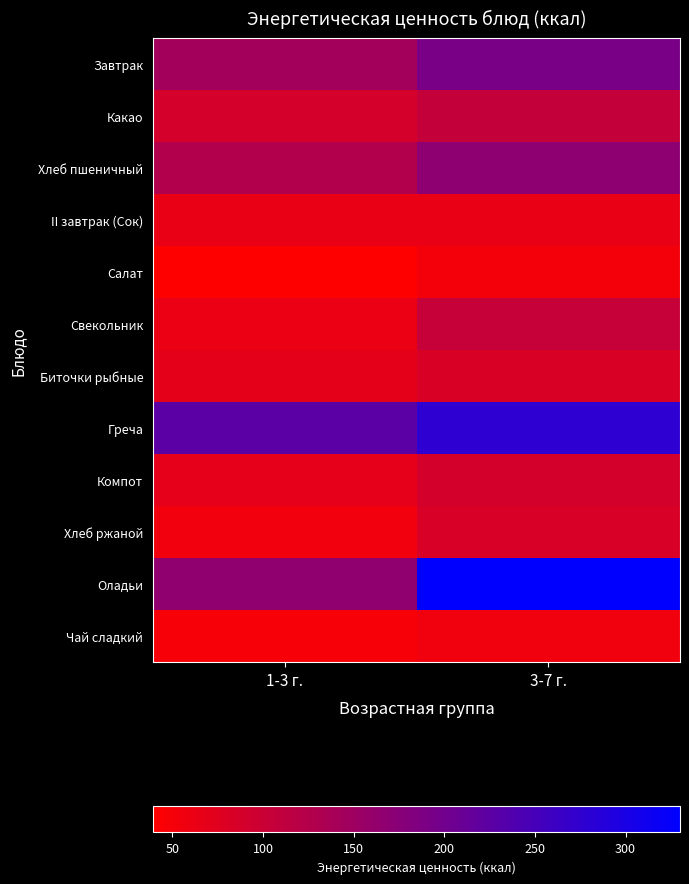

Reading left to right, transcribe all the data shown in this chart.

Завтрак: 1-3 г.=144.0	3-7 г.=192.0
Какао: 1-3 г.=89.0	3-7 г.=107.0
Хлеб пшеничный: 1-3 г.=127.3	3-7 г.=168.7
II завтрак (Сок): 1-3 г.=64.0	3-7 г.=64.0
Салат: 1-3 г.=39.3	3-7 г.=52.4
Свекольник: 1-3 г.=62.5	3-7 г.=104.1
Биточки рыбные: 1-3 г.=69.1	3-7 г.=82.9
Греча: 1-3 г.=226.6	3-7 г.=276.9
Компот: 1-3 г.=68.4	3-7 г.=89.6
Хлеб ржаной: 1-3 г.=54.3	3-7 г.=84.6
Оладьи: 1-3 г.=166.0	3-7 г.=330.0
Чай сладкий: 1-3 г.=47.5	3-7 г.=55.7